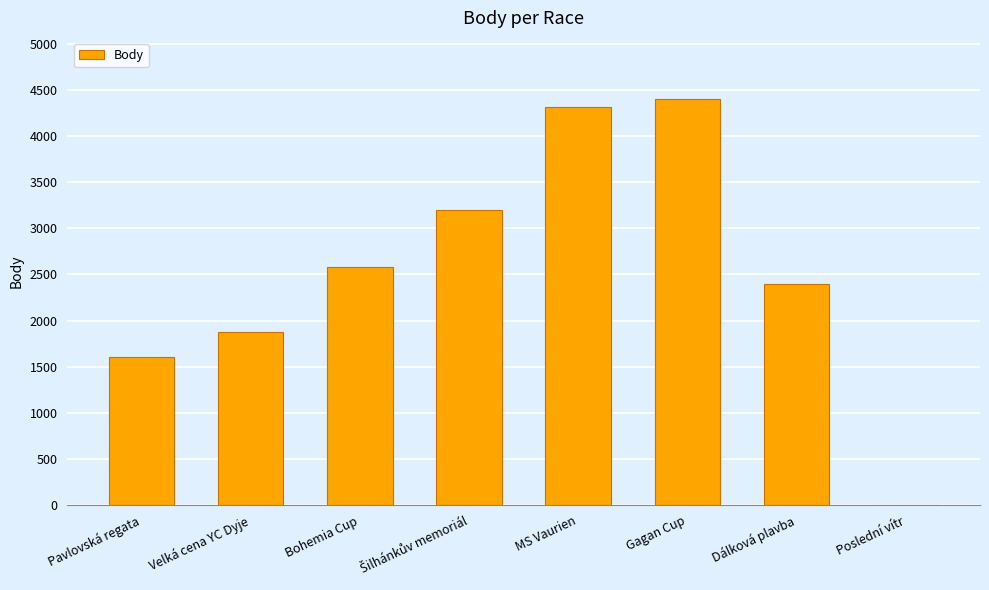

What is the sum of the values at Velká cena YC Dyje and MS Vaurien?

6187